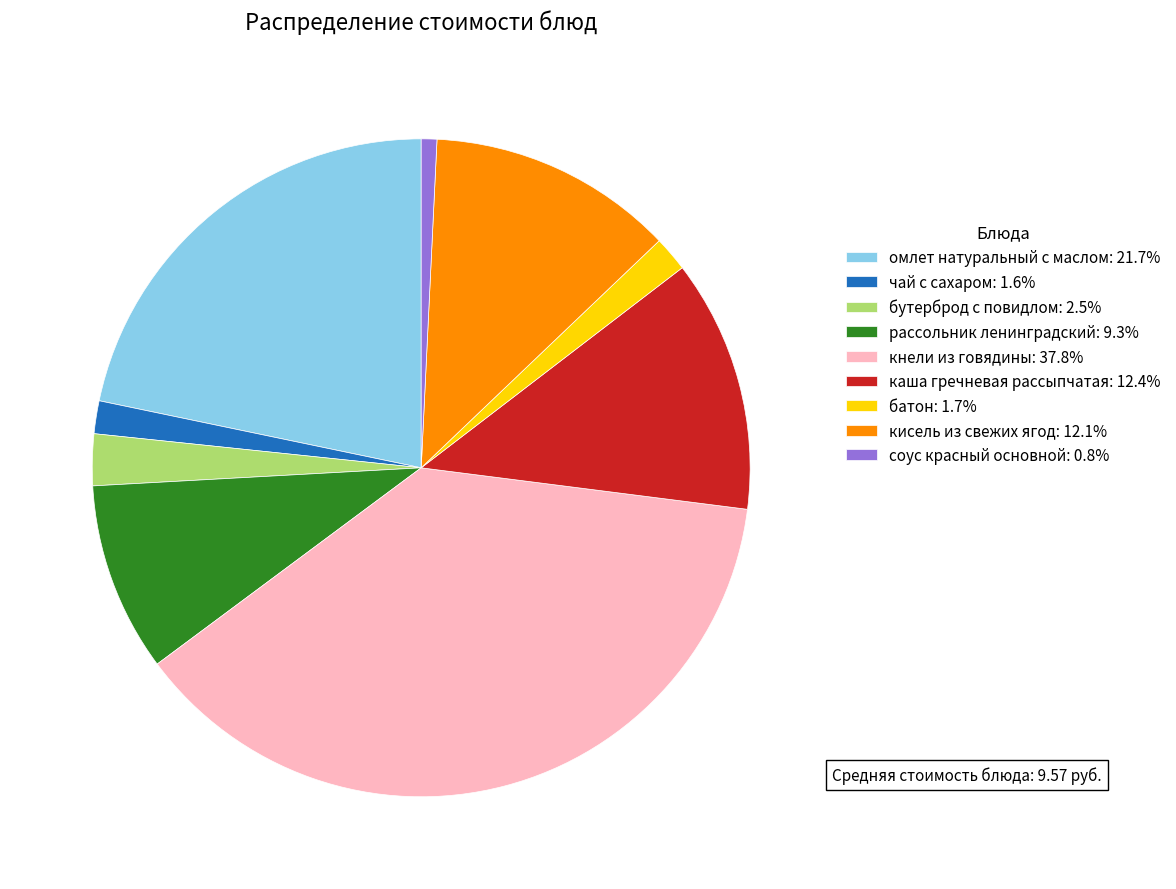

Combined, do соус красный основной: 0.8% and каша гречневая рассыпчатая: 12.4% account for over 50%?

No